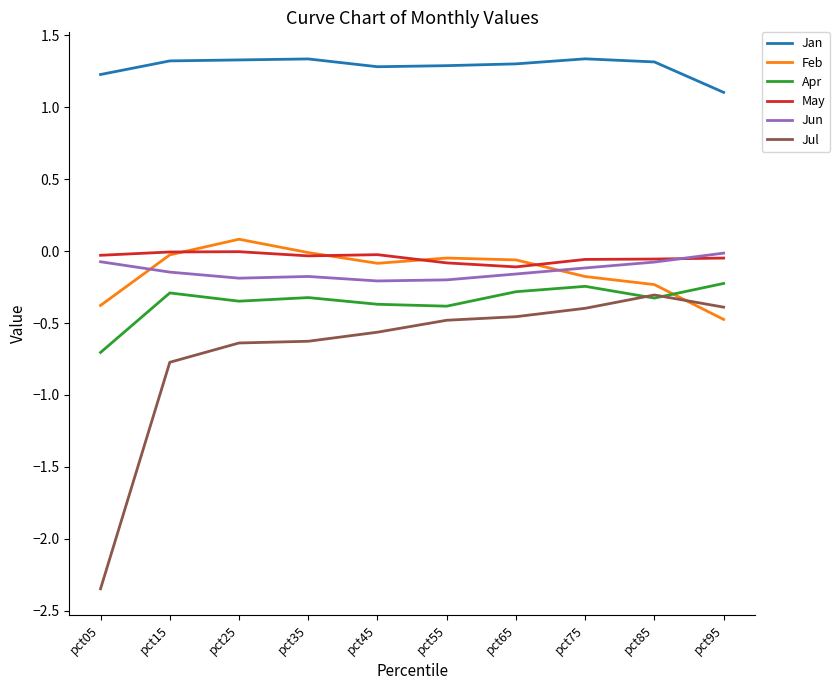

True or false: Jan and May intersect in this chart.

False